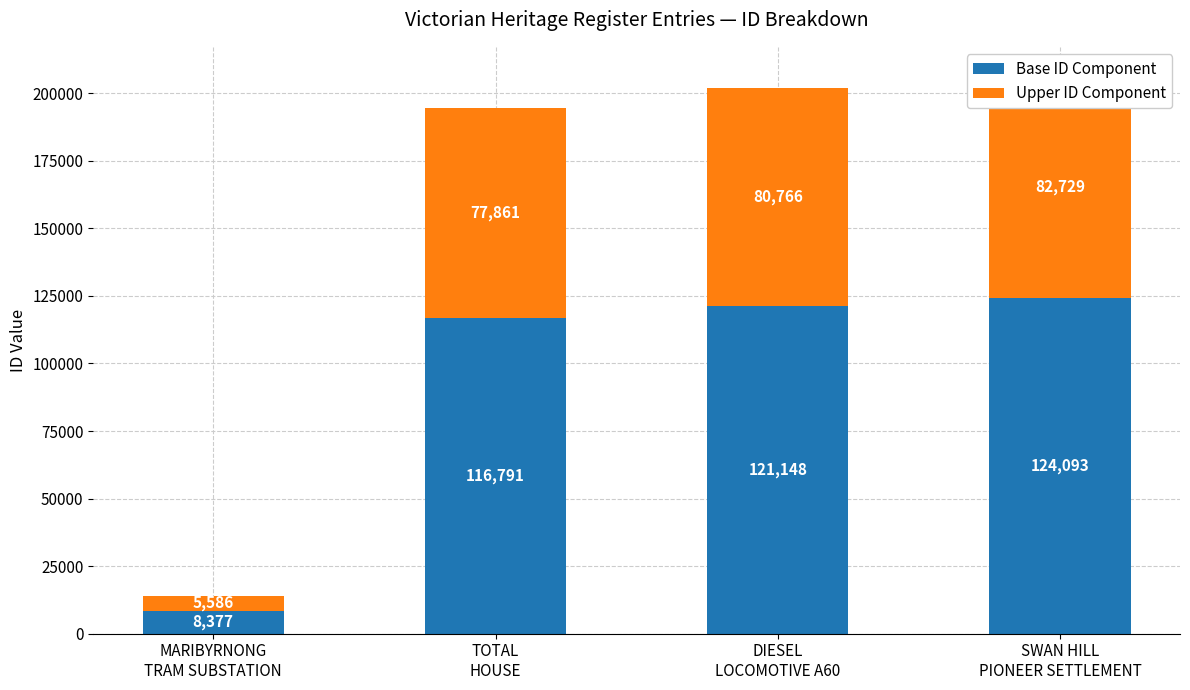

At SWAN HILL
PIONEER SETTLEMENT, list the series in order from smallest to largest.

Upper ID Component, Base ID Component